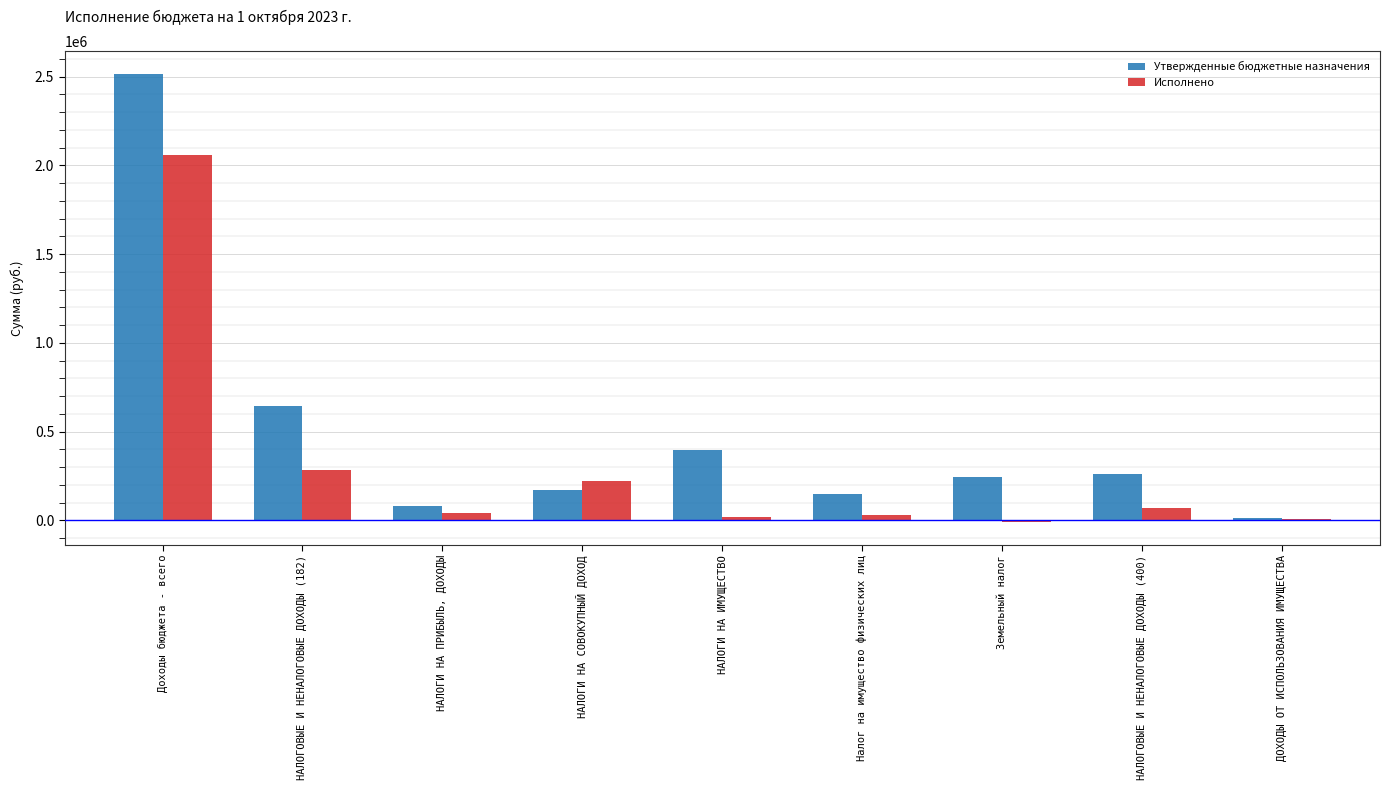

What is the difference between the highest and lowest values at НАЛОГИ НА ИМУЩЕСТВО?

375341.0